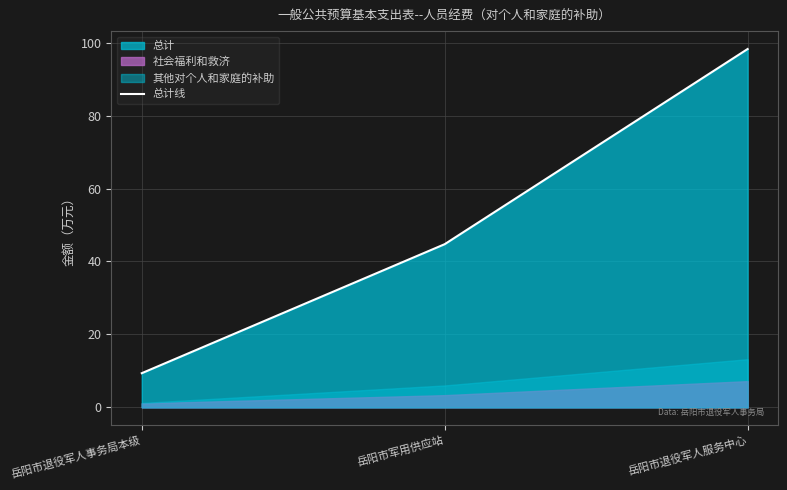

Which has a higher value, 岳阳市军用供应站 or 岳阳市退役军人服务中心?

岳阳市退役军人服务中心